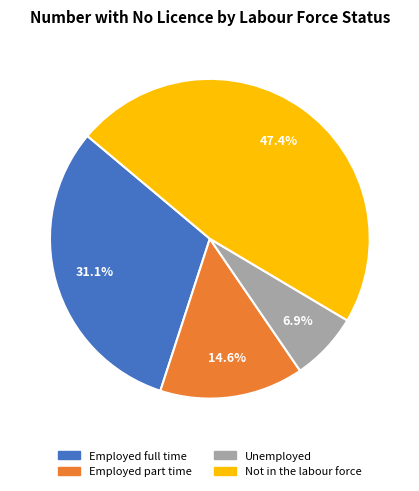

Is it true that Employed part time is 15% of the pie?

True